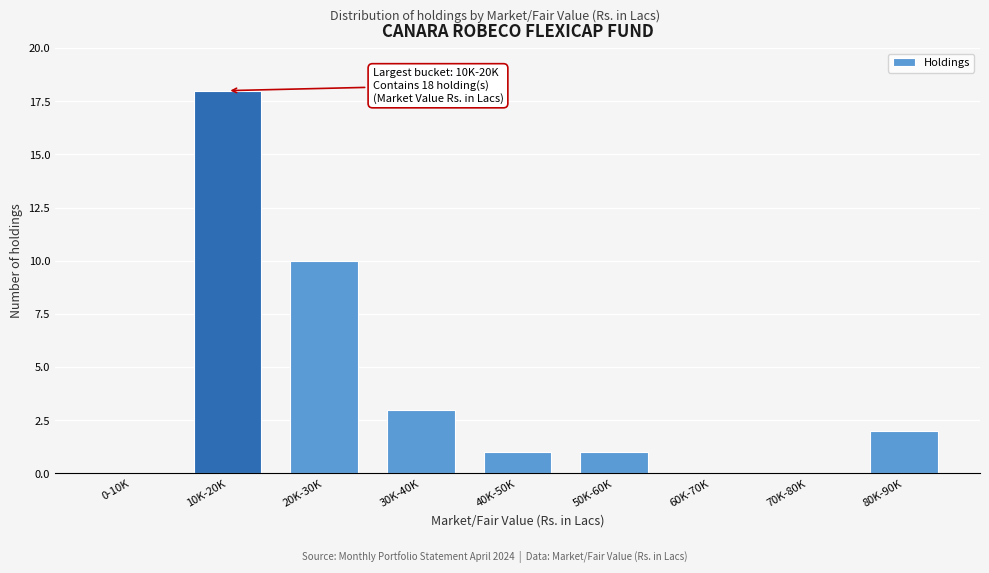

Reading left to right, extract all data points from this chart.

0-10K=0	10K-20K=18	20K-30K=10	30K-40K=3	40K-50K=1	50K-60K=1	60K-70K=0	70K-80K=0	80K-90K=2